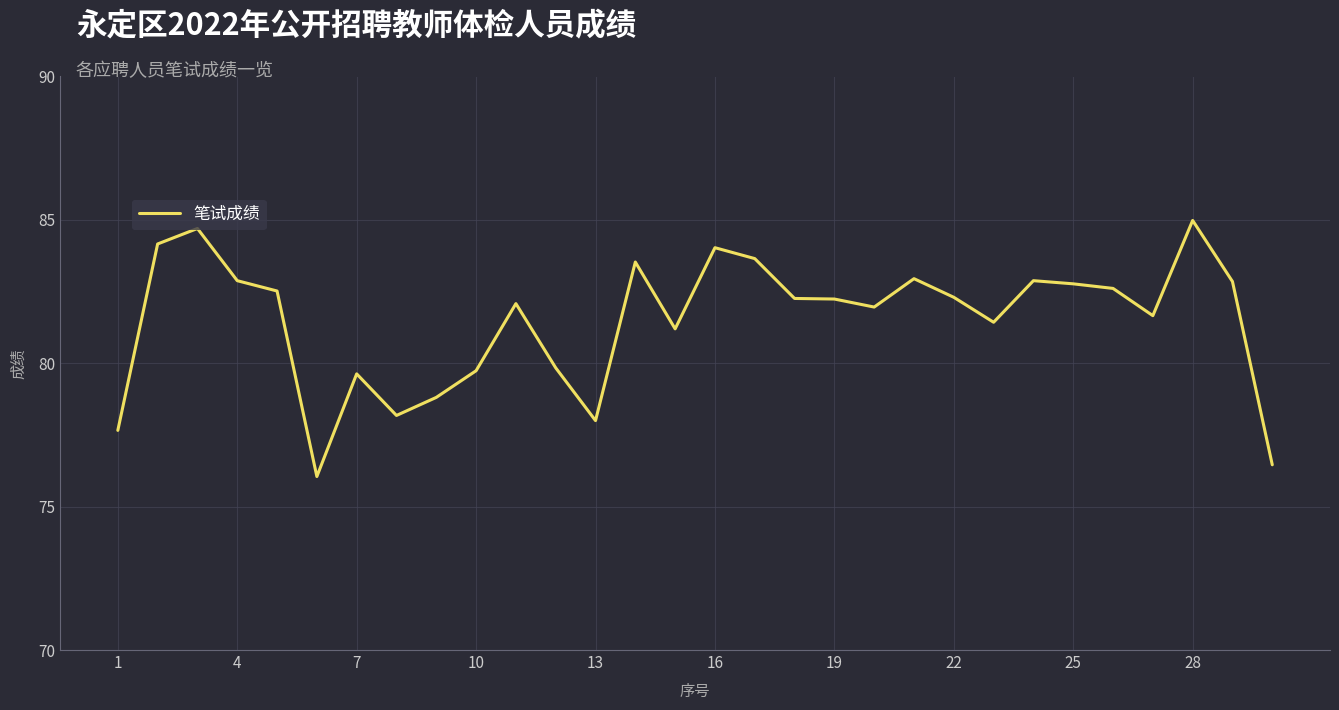

What is the difference between the maximum and minimum values?

8.9